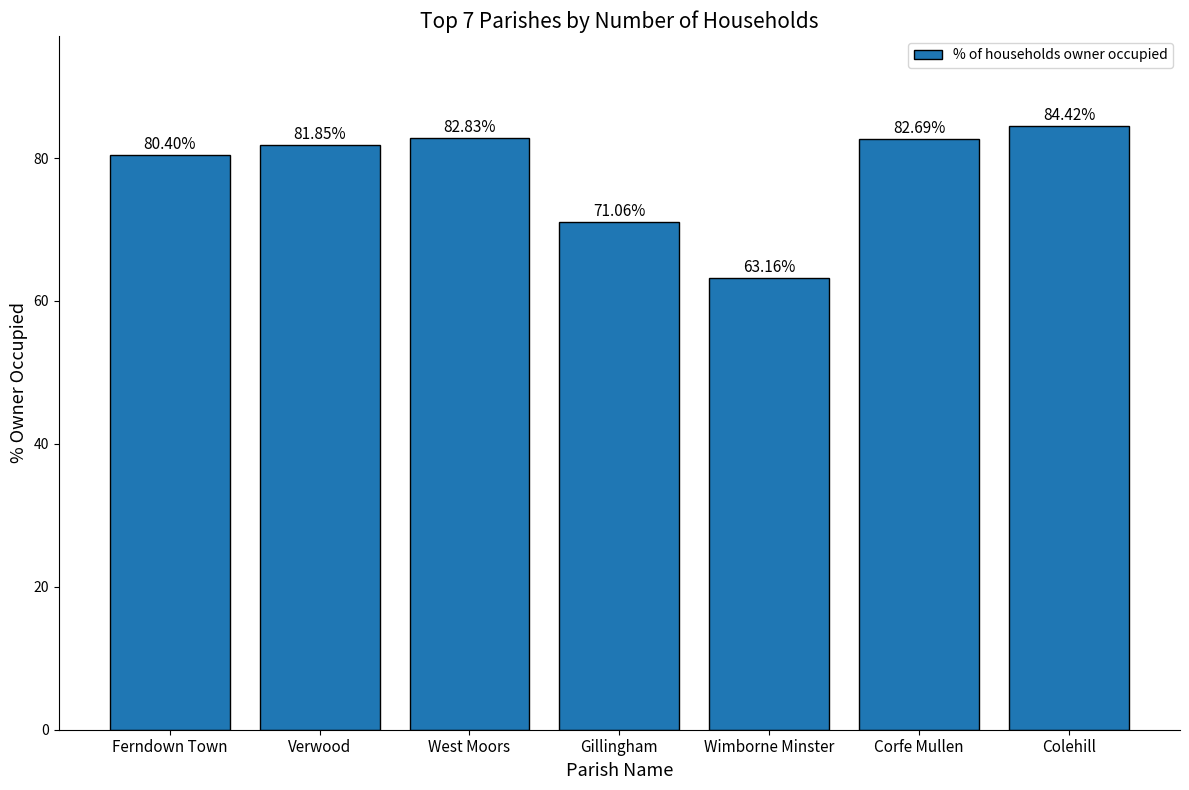

Is it true that the value at West Moors is 30.2?

False